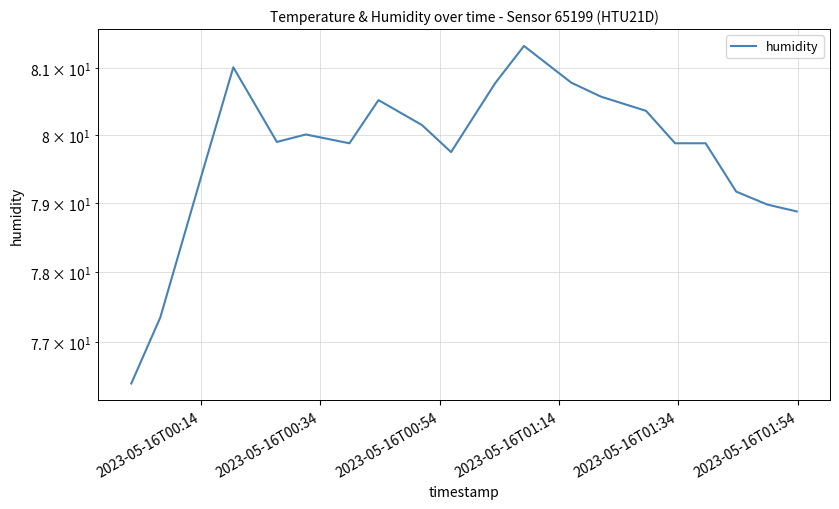

Reading left to right, list all the values displayed in this chart.

76.4	77.3	79.5	81.0	79.9	80.0	79.9	80.5	80.2	79.8	80.8	81.3	80.8	80.6	80.4	79.9	79.9	79.2	79.0	78.9